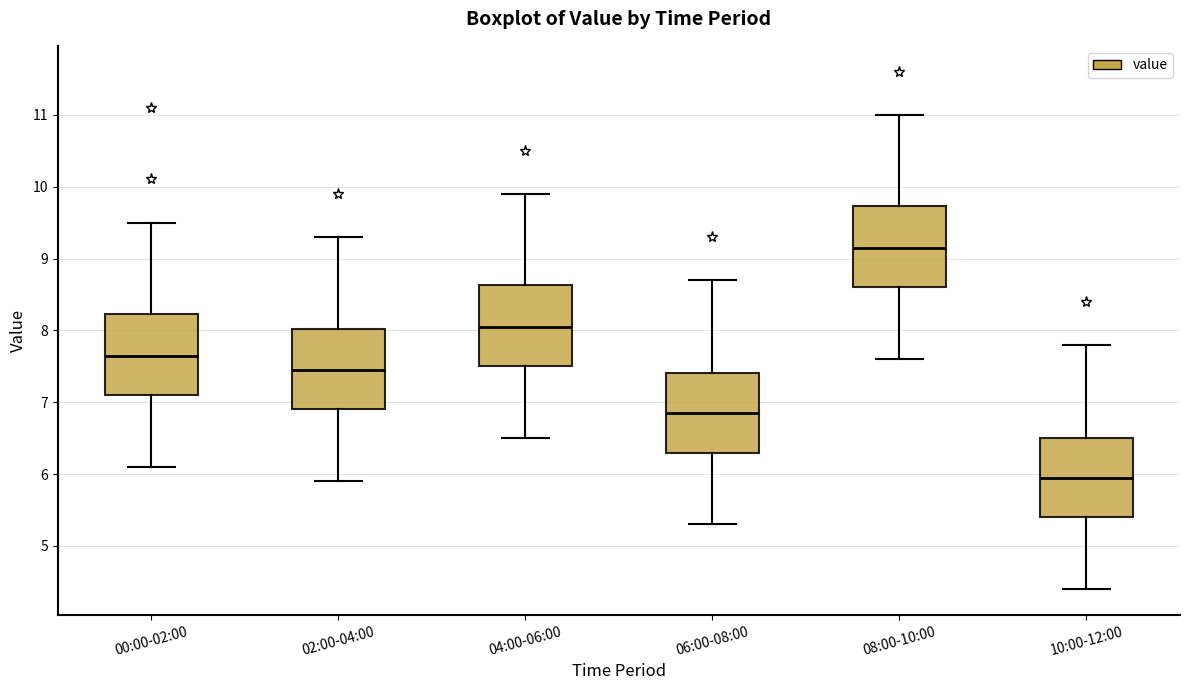

Which box's median line is the highest?

08:00-10:00